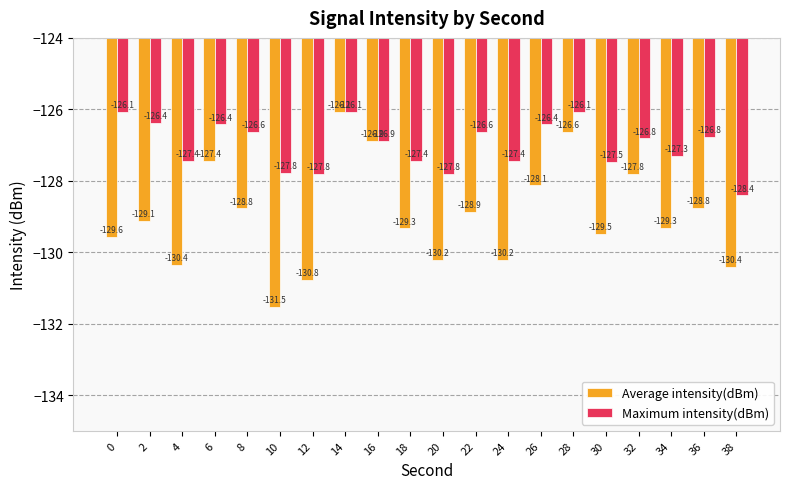

Which series has the widest spread of values?

Average intensity(dBm)